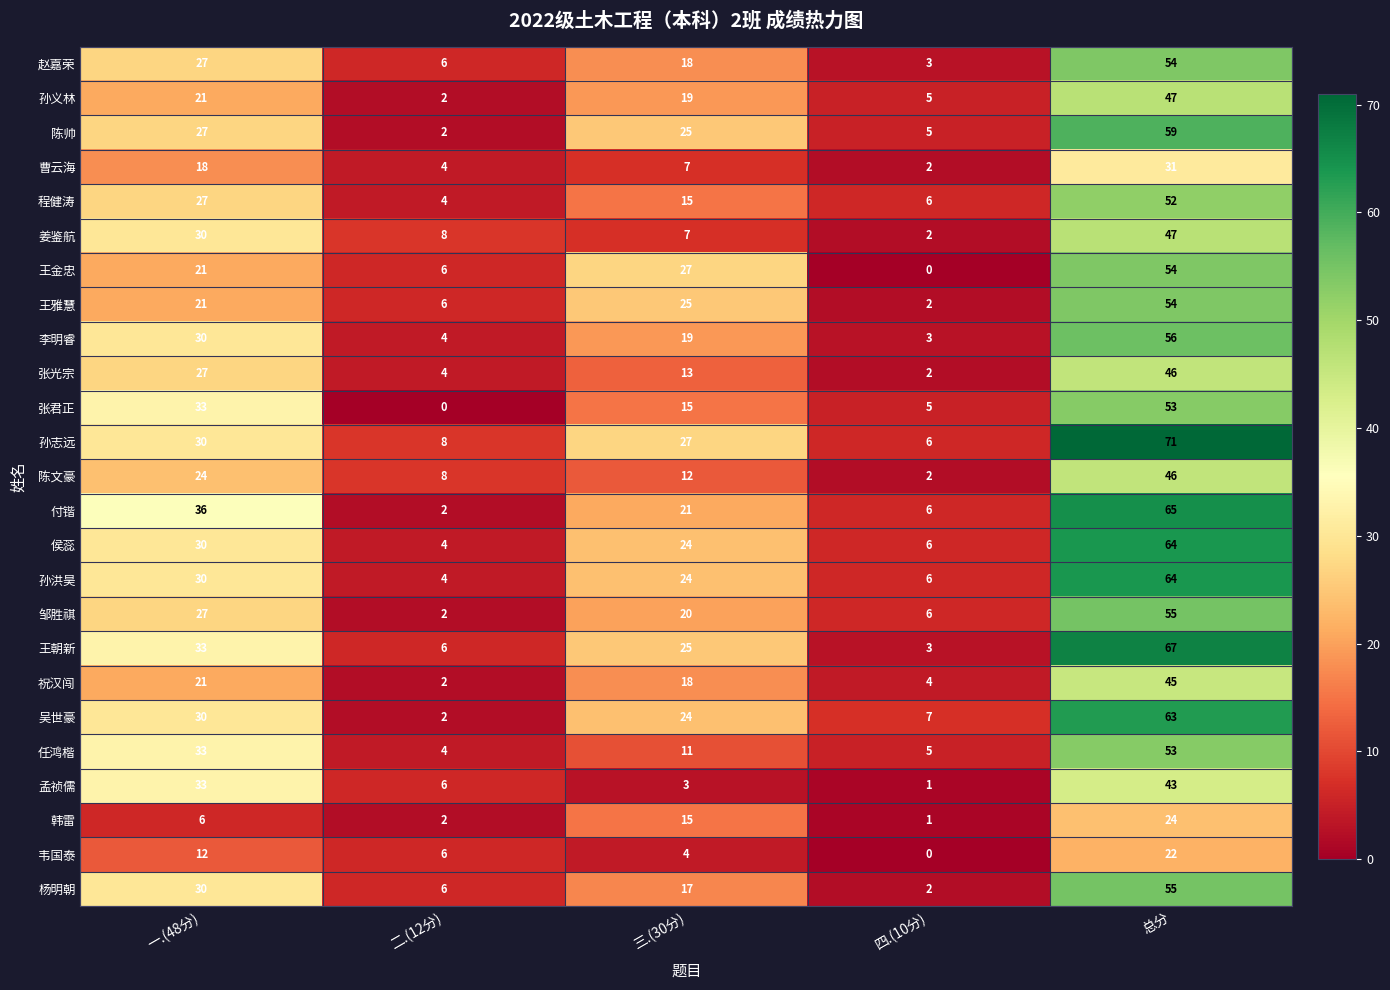

How many data points does each series have?

5